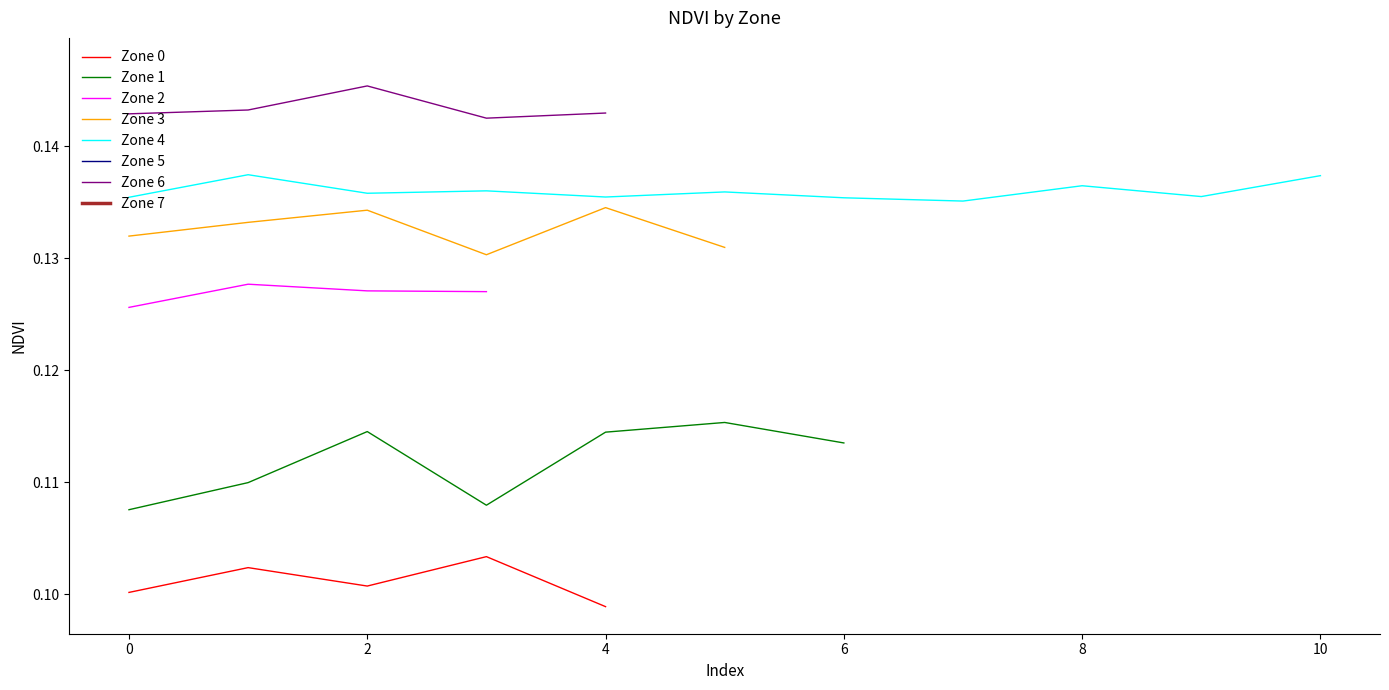

True or false: Zone 0 has a value of 0.1 at 0.

True